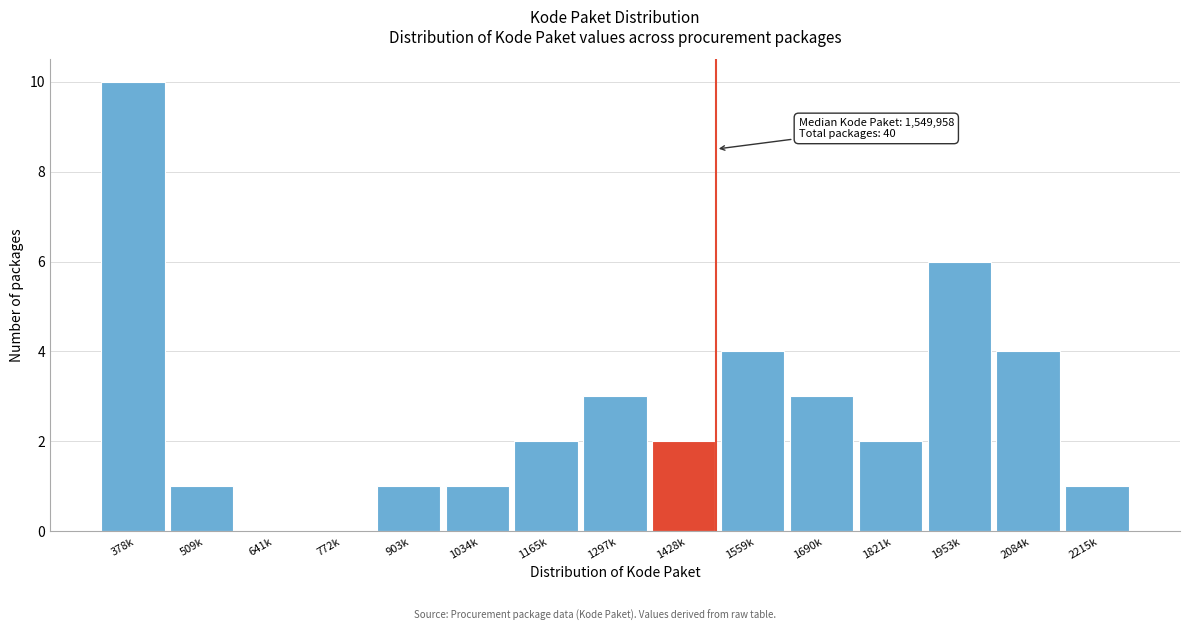

Reading left to right, what are all the values shown in this chart?

378k=10	509k=1	641k=0	772k=0	903k=1	1034k=1	1165k=2	1297k=3	1428k=2	1559k=4	1690k=3	1821k=2	1953k=6	2084k=4	2215k=1